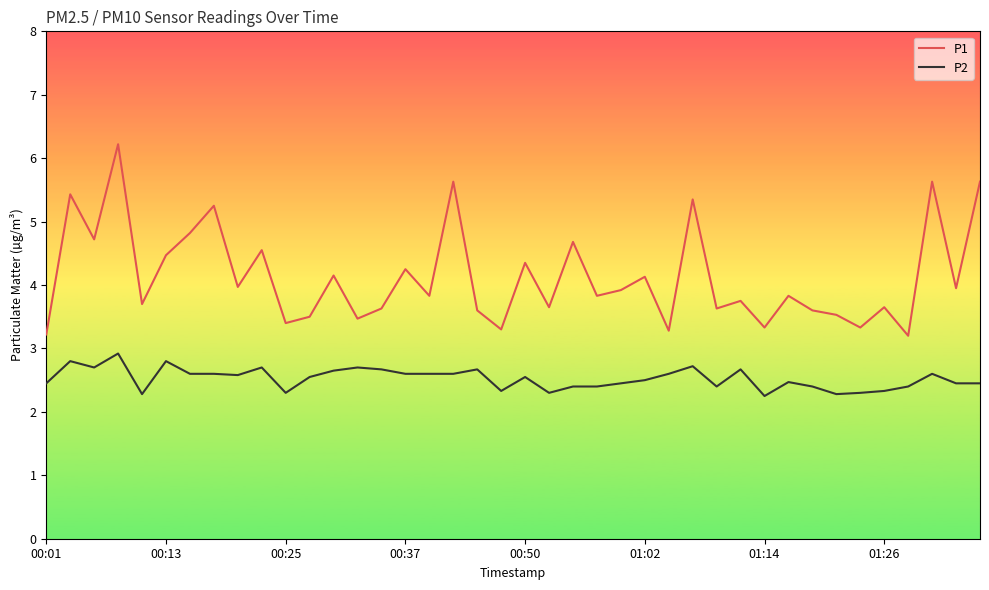

Does the chart have visible grid lines?

No